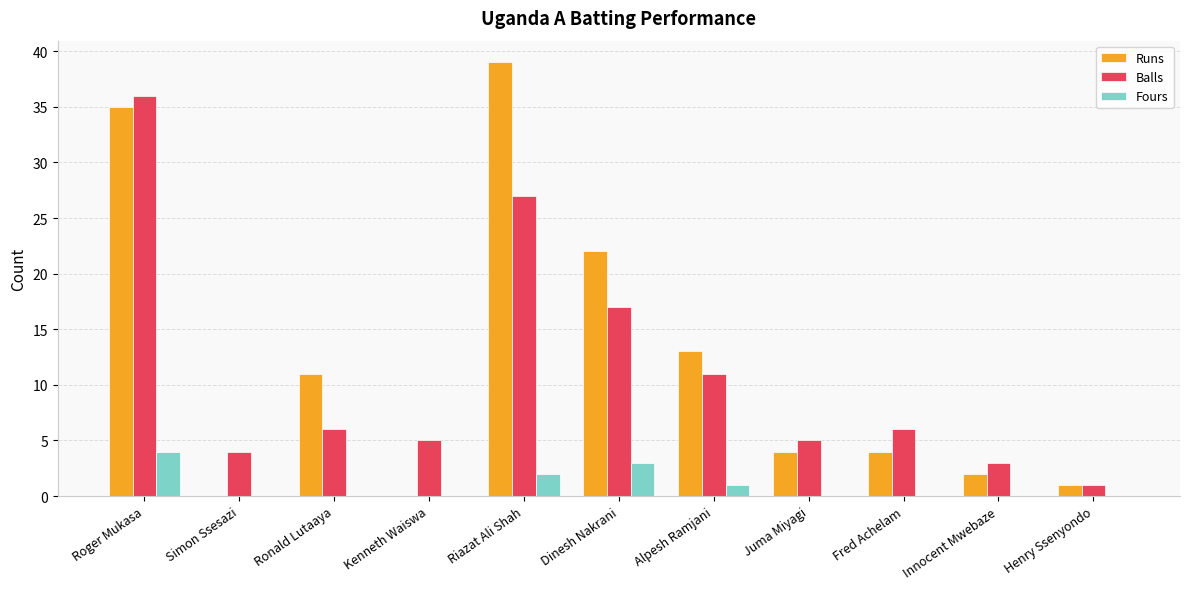

At which category does the chart reach its peak across all series?

Riazat Ali Shah